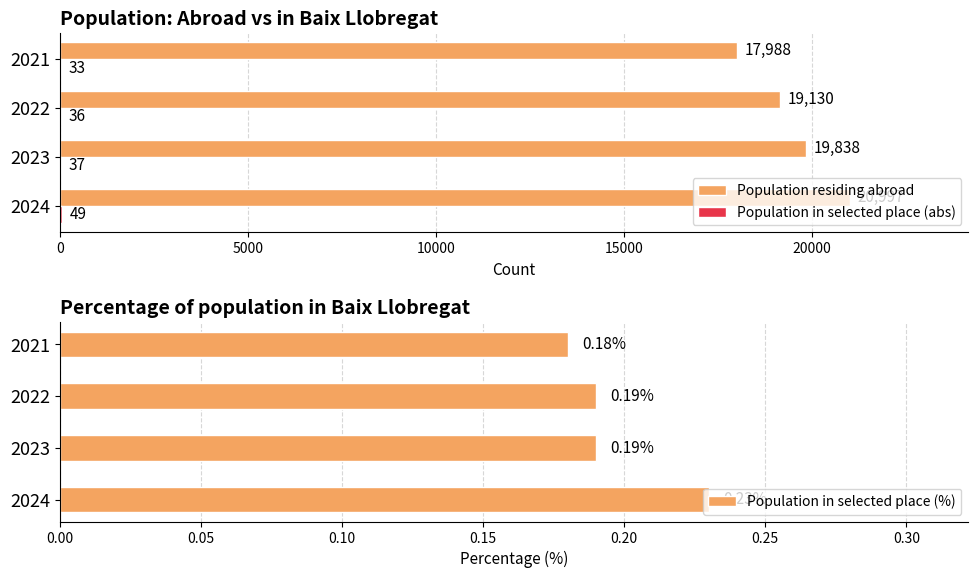

What is the smallest value displayed?

0.2